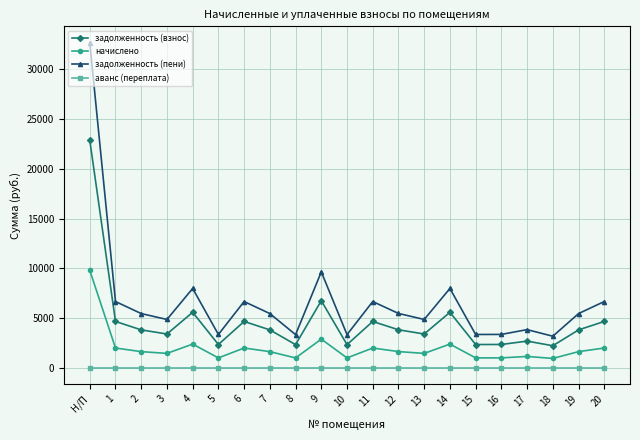

What is the total value across all series at 3?

9737.0